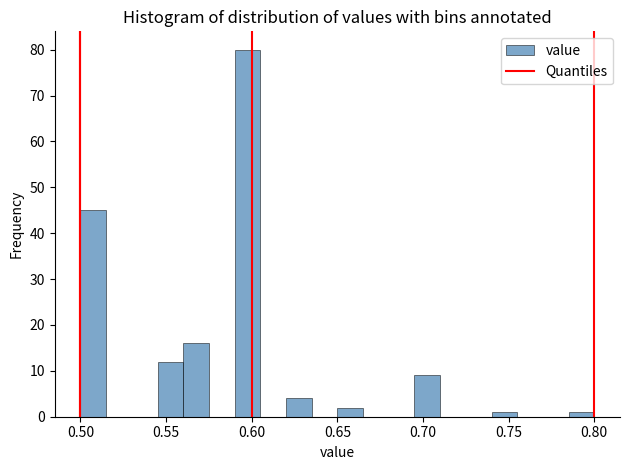

Read against the x-axis, roughly where is the centre of the tallest bar?

0.600